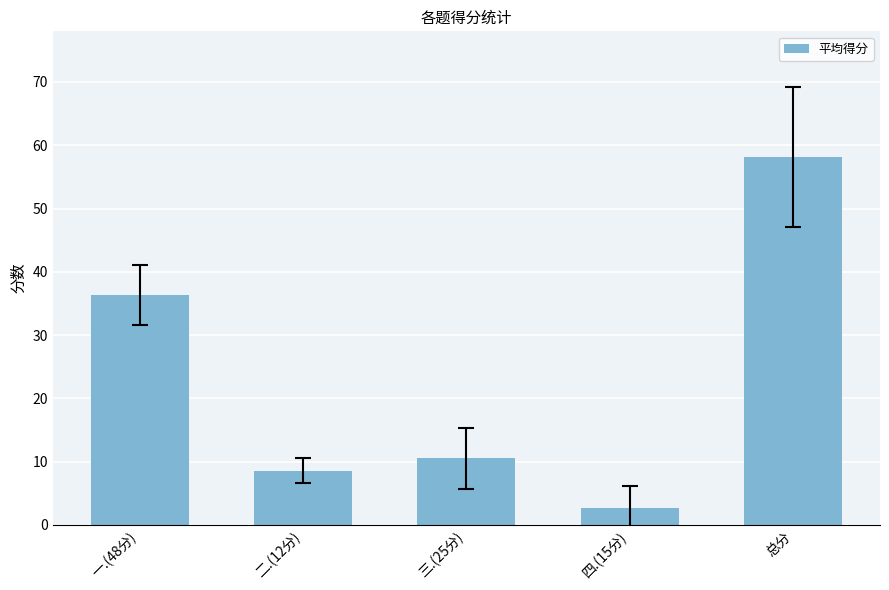

Which has a higher value, 三.(25分) or 四.(15分)?

三.(25分)